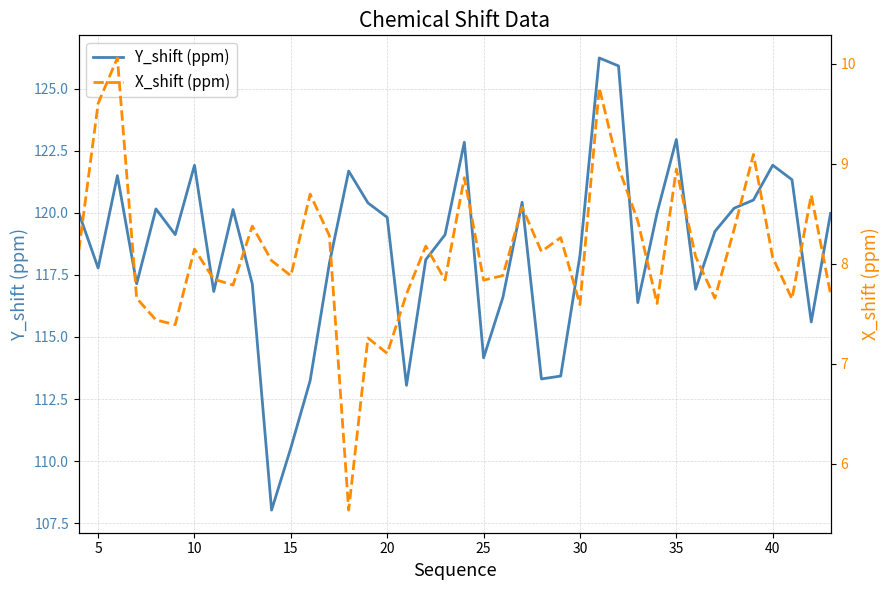

In X_shift (ppm), how many points are lower than both neighbors (excluding endpoints)?

12